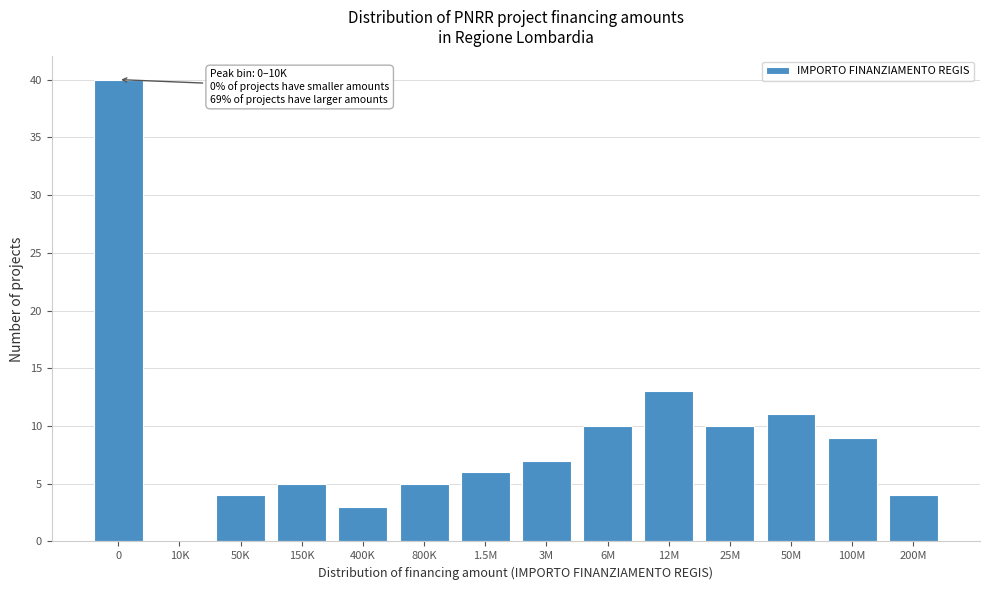

Reading right to left, what are all the values shown in this chart?

200M=4	100M=9	50M=11	25M=10	12M=13	6M=10	3M=7	1.5M=6	800K=5	400K=3	150K=5	50K=4	10K=0	0=40